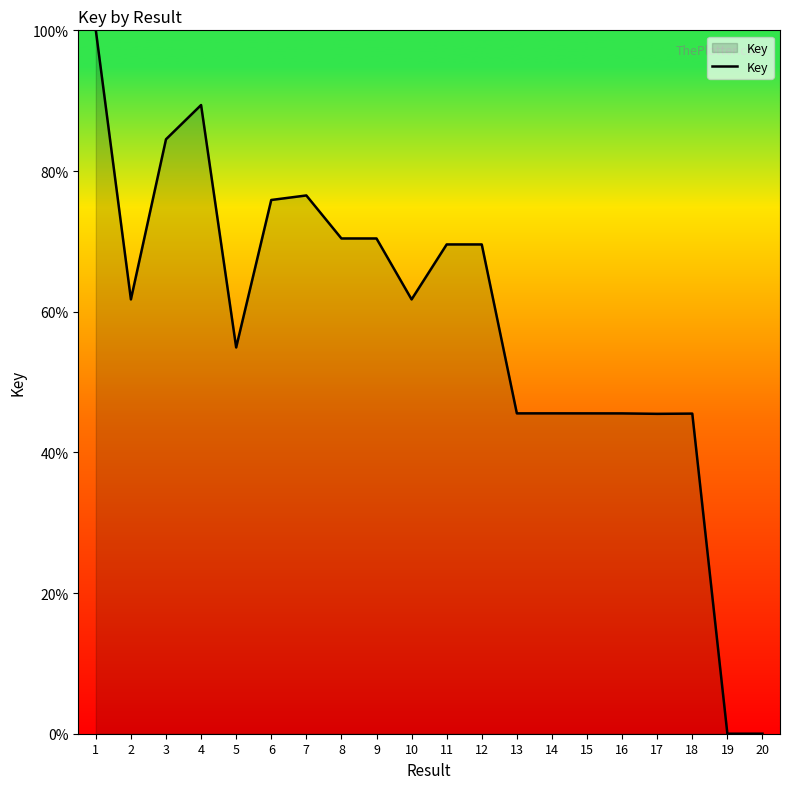

At which category does the chart reach its peak across all series?

1